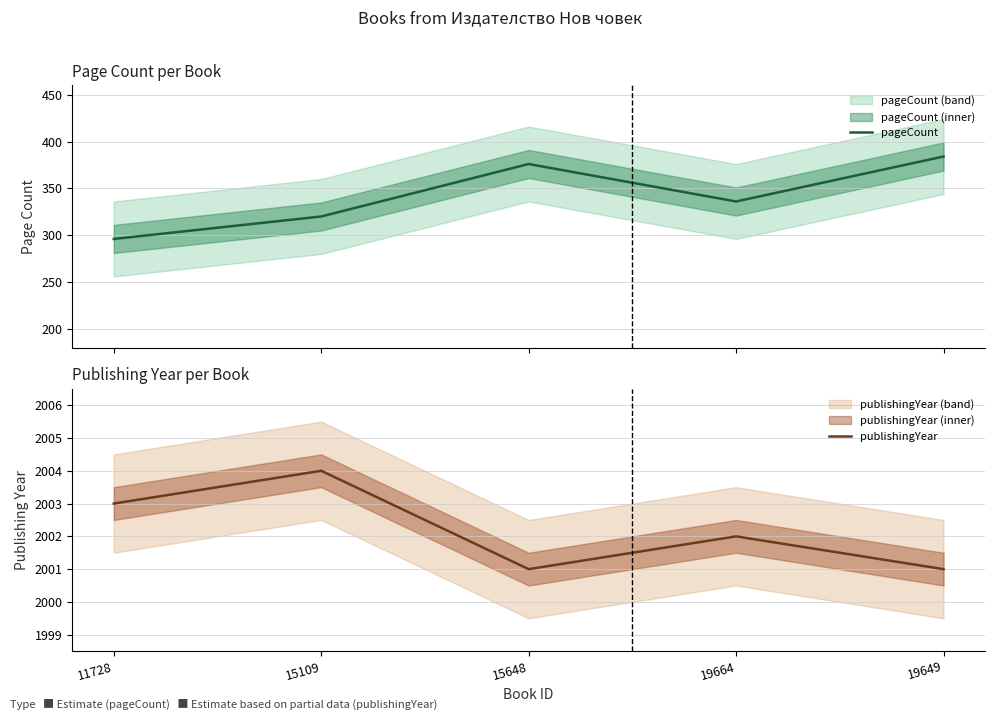

What is the spread (max minus min) of values at 15109?

1684